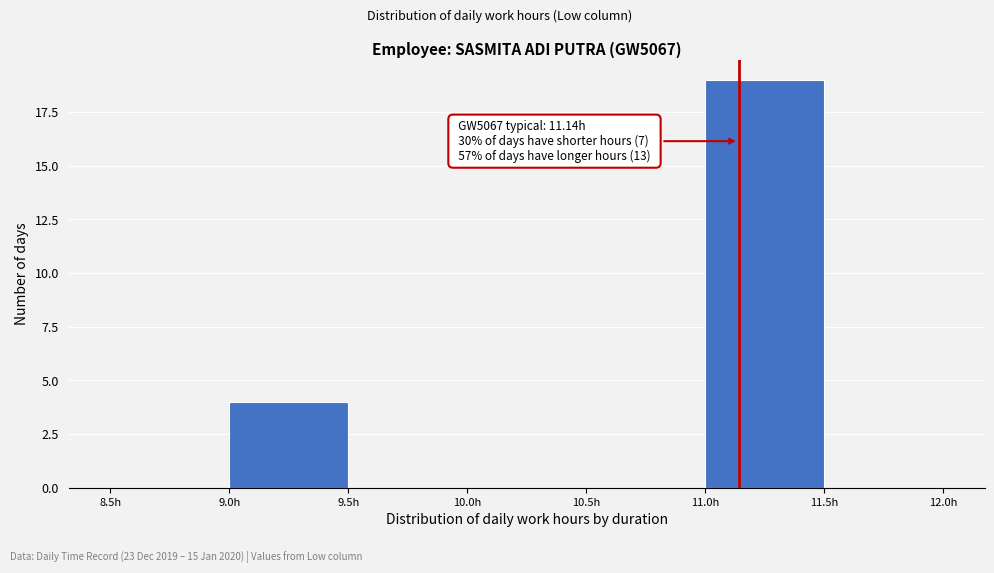

Over which range of the x-axis is the bar tallest?

11.0 to 11.5